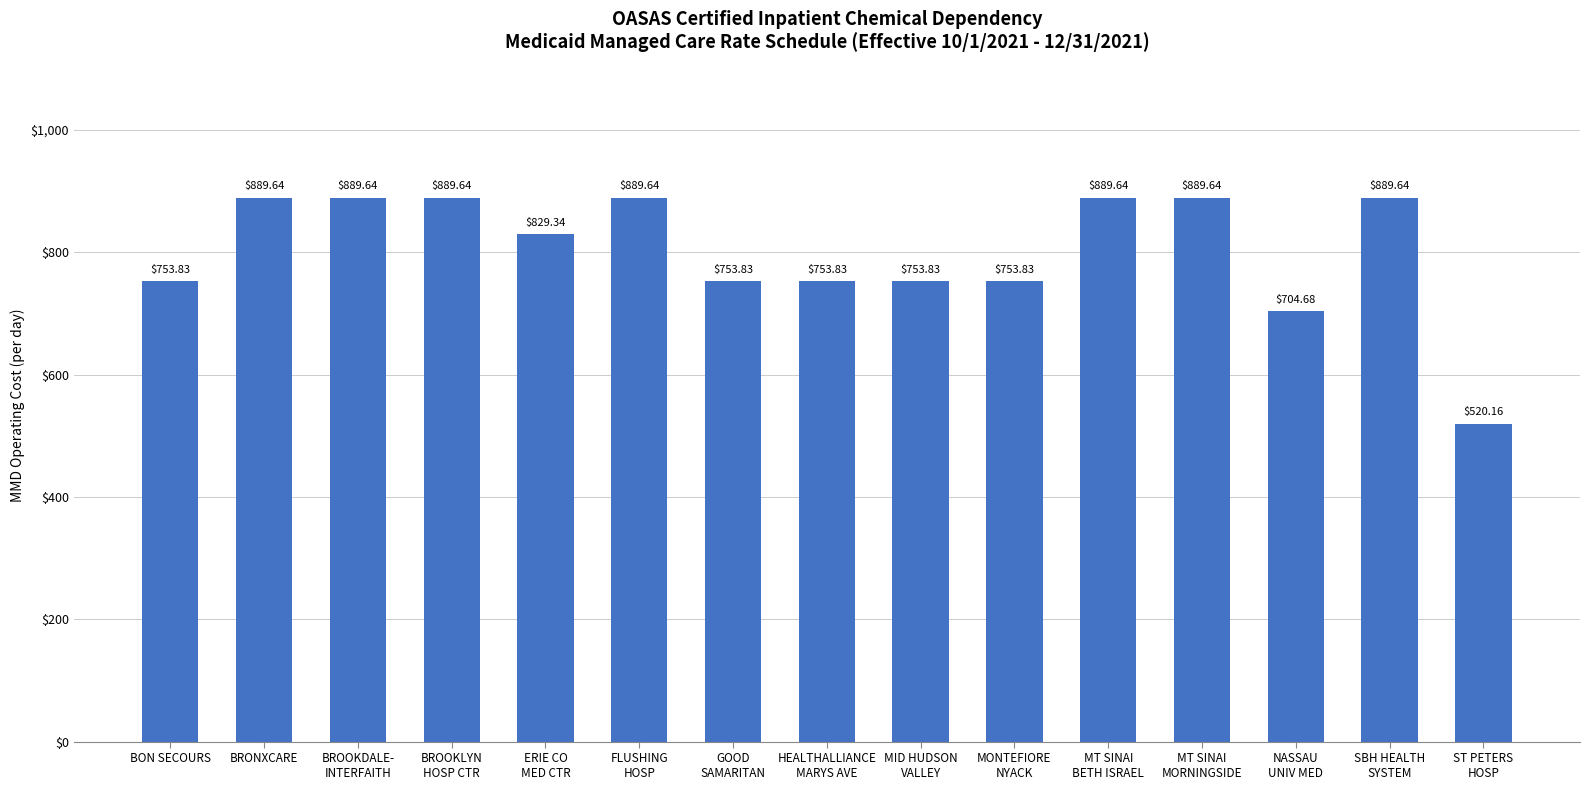

What is the value of the 13th bar from the left?

704.7